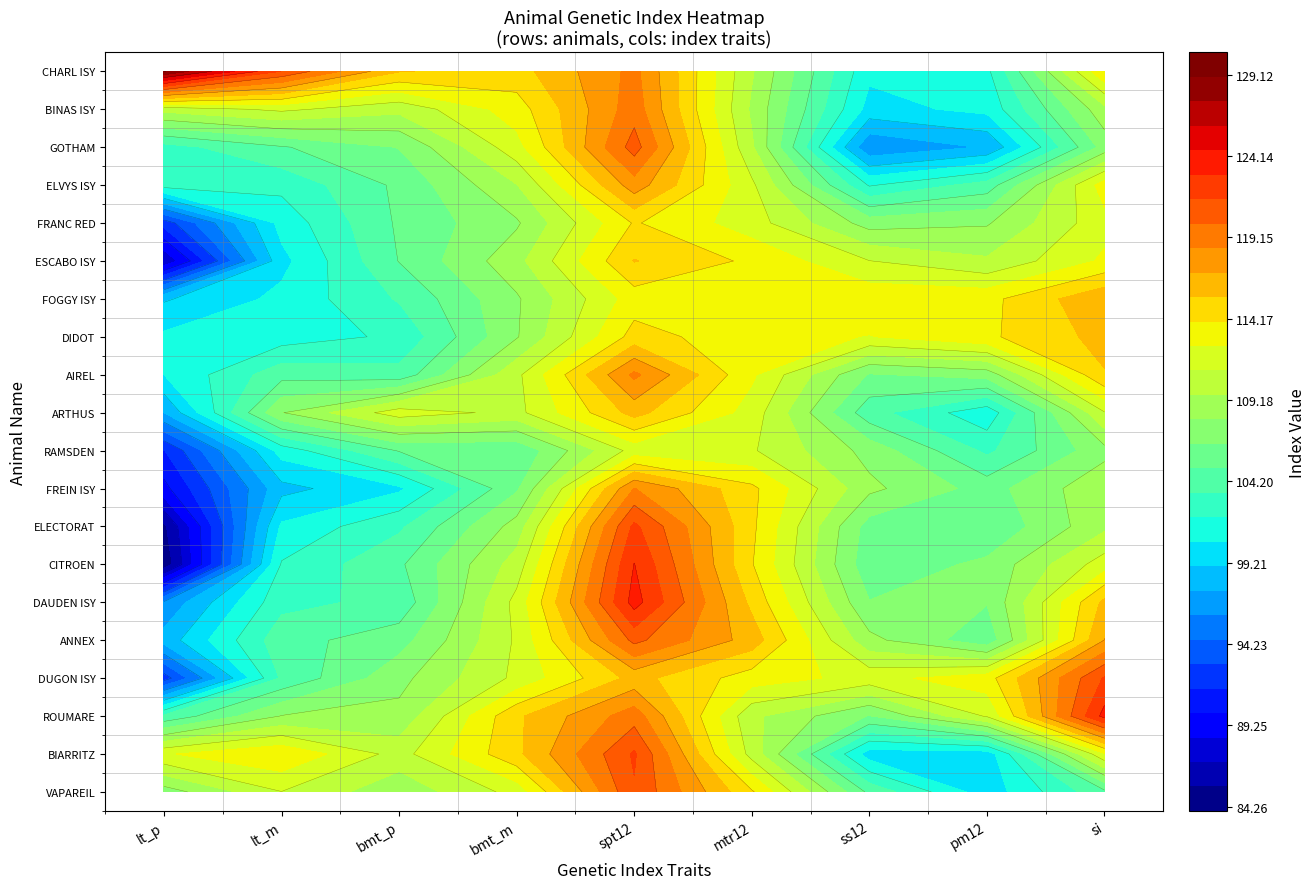

Which label corresponds to the smallest value in the chart?

lt_p